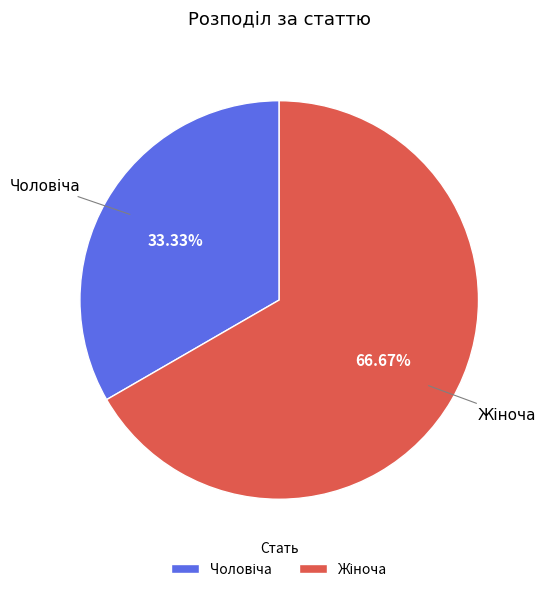

Does any single category account for the majority?

Yes